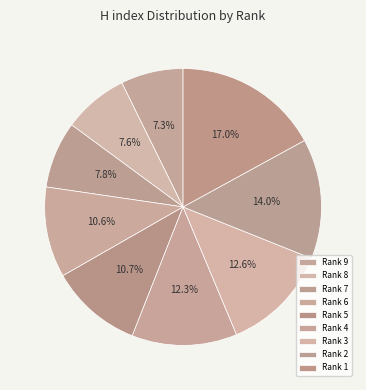

How many slices are in this pie chart?

9